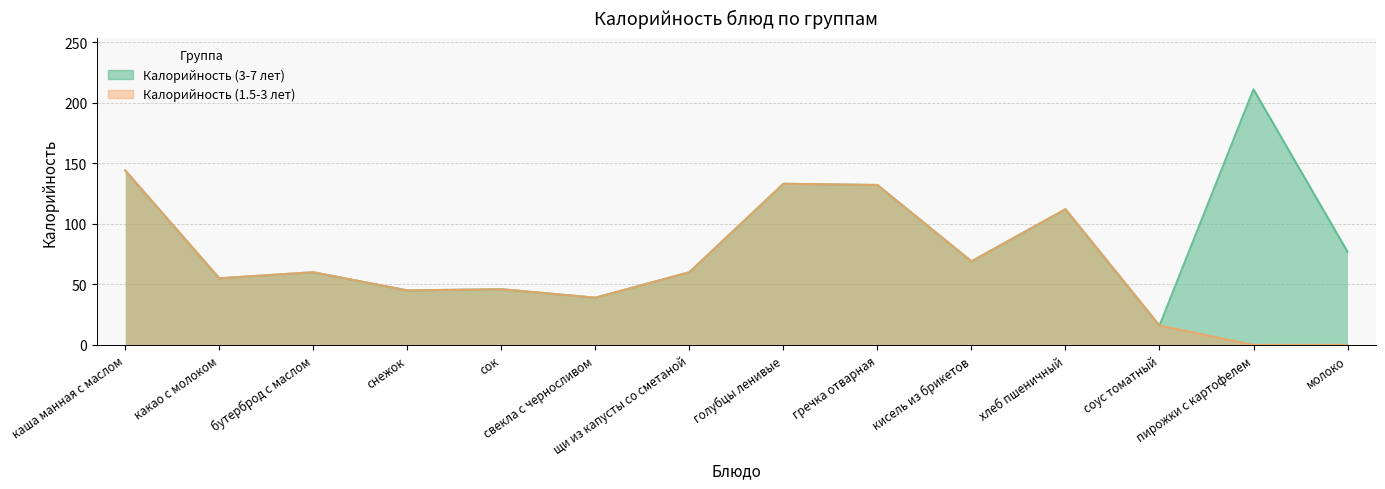

Which series has the largest total across all categories?

Калорийность (3-7 лет)